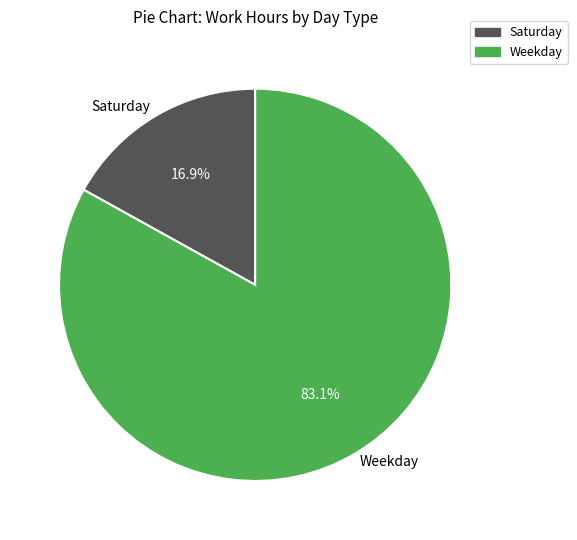

Between Weekday and Saturday, which is larger?

Weekday